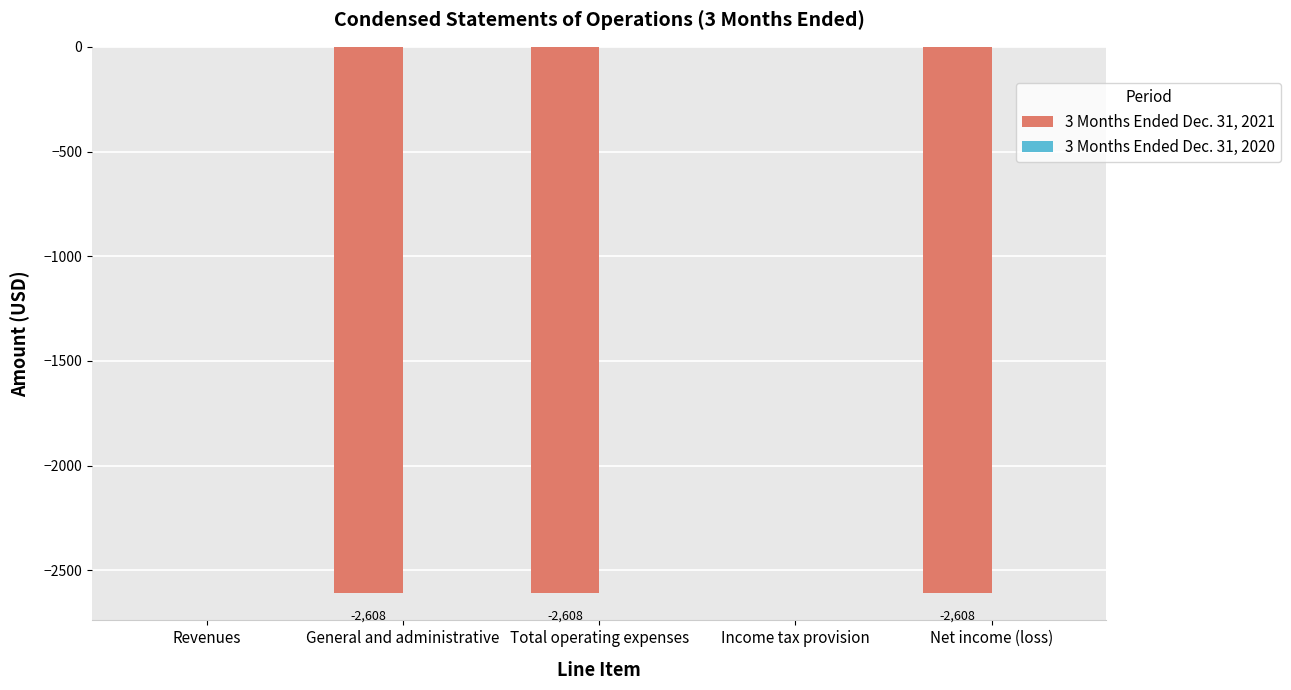

What is the sum of all values?

-7824